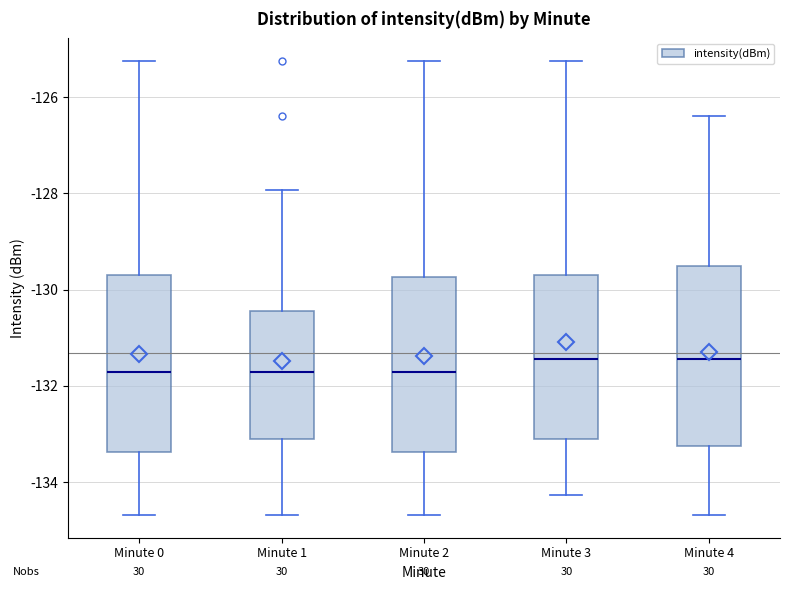

Where does the upper whisker of the box for Minute 4 end on the y-axis? The values are not printed on the chart, so give them approximately, as read against the axis.

-126.4